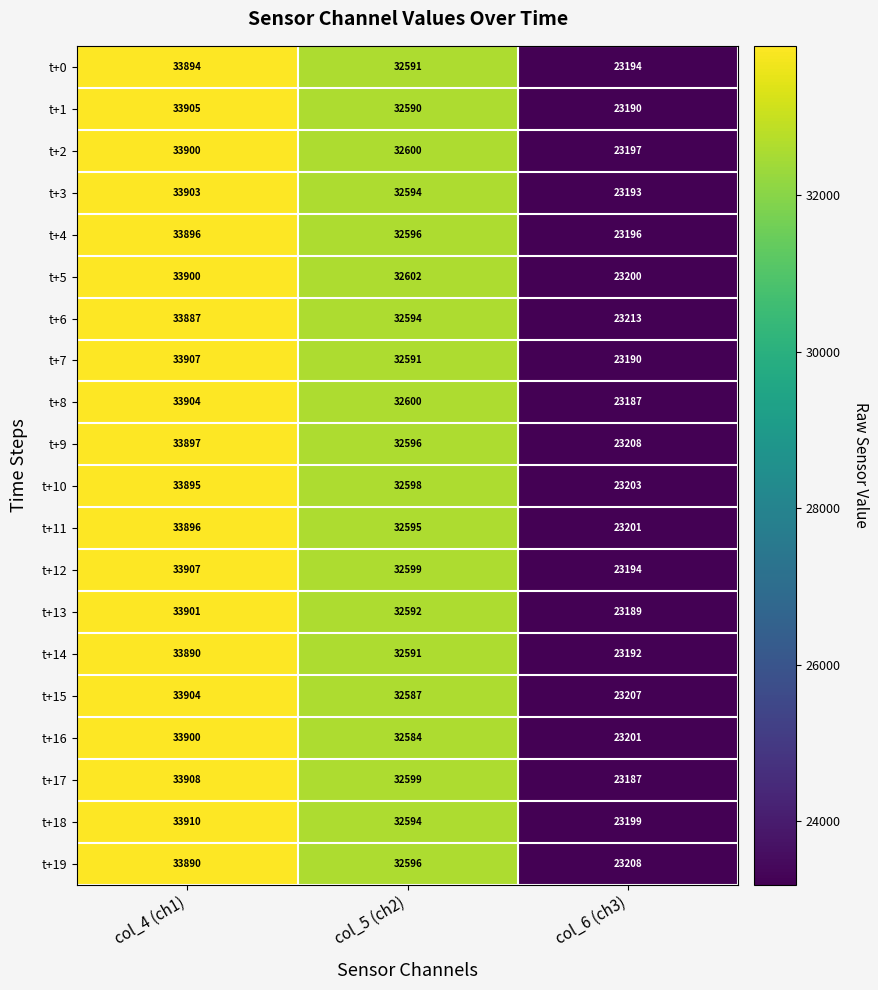

At which category is the sum across all series the highest?

col_4 (ch1)